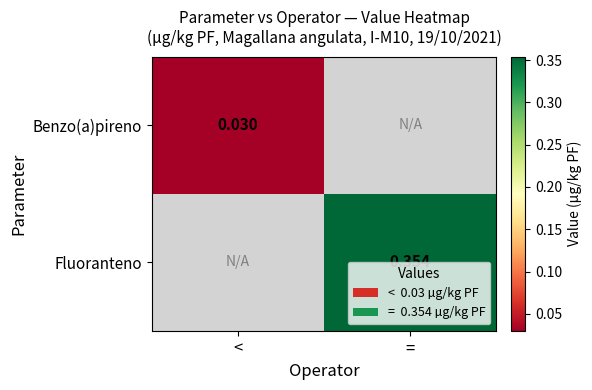

Is the value of Fluoranteno at = greater than the value of Benzo(a)pireno at <?

Yes